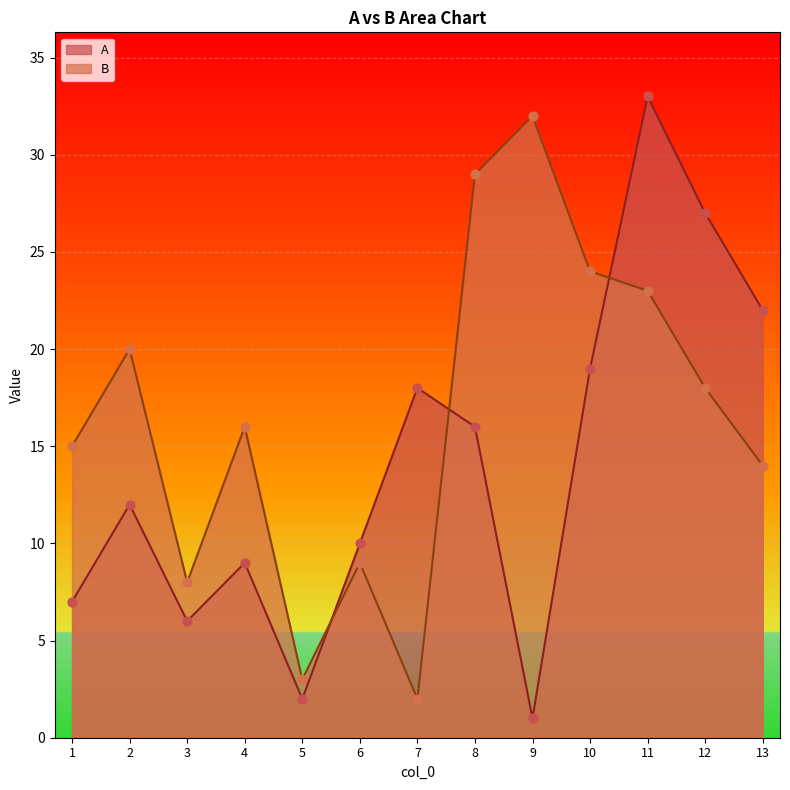

Which series has the largest total across all categories?

B